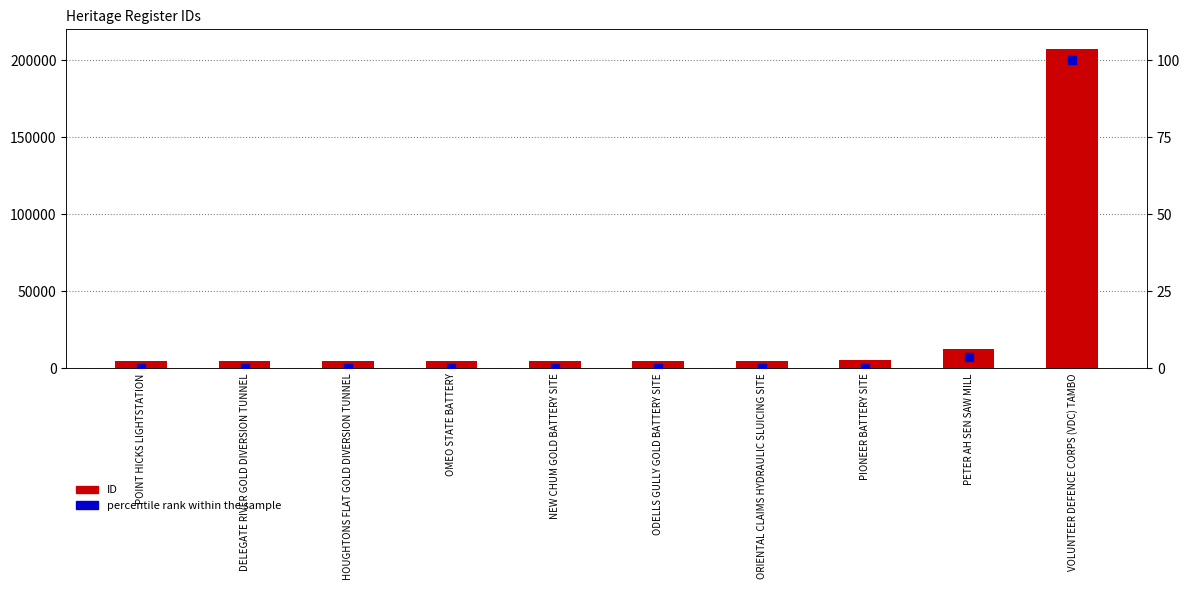

Which series has the largest Y range (max minus min)?

ID